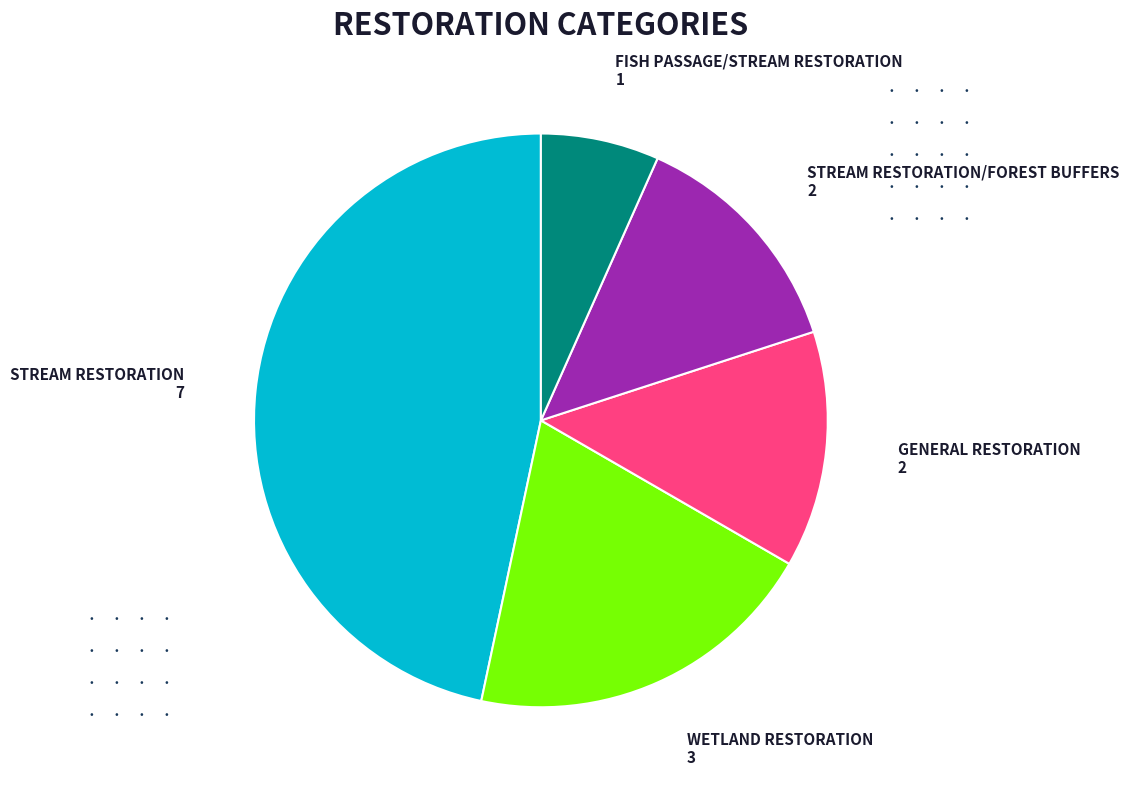

Is there any slice that represents more than half of the pie?

No